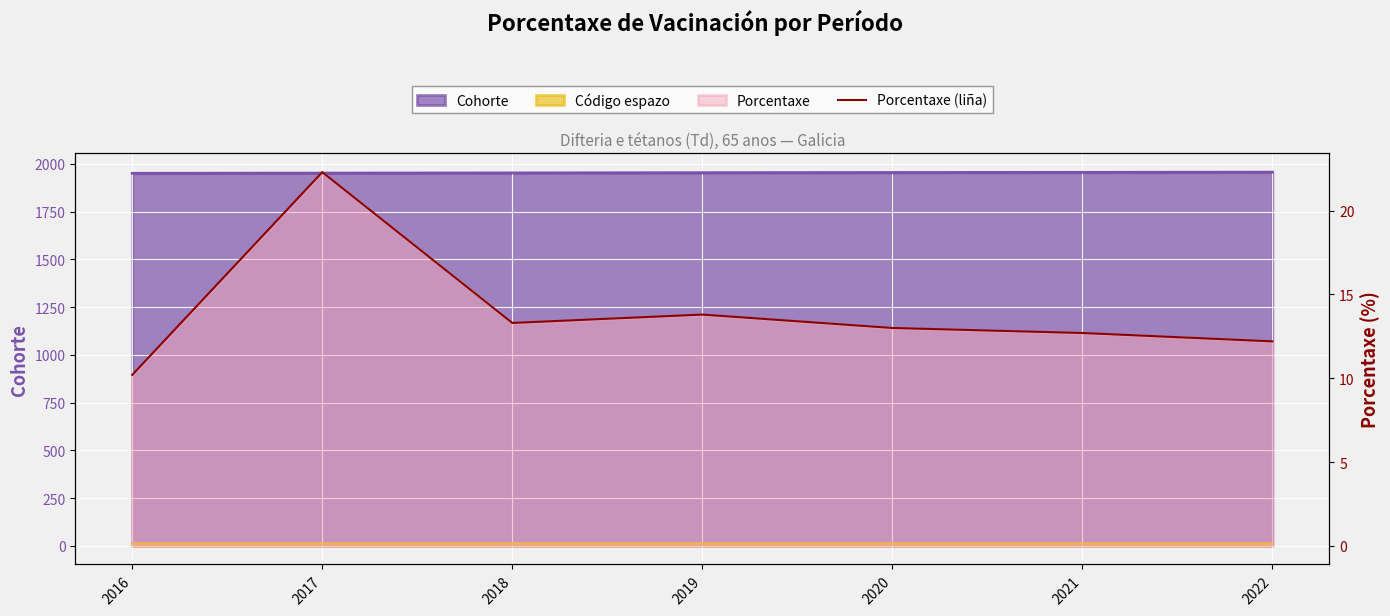

How many interior local valleys (lower than both neighbors) does the data have?

1